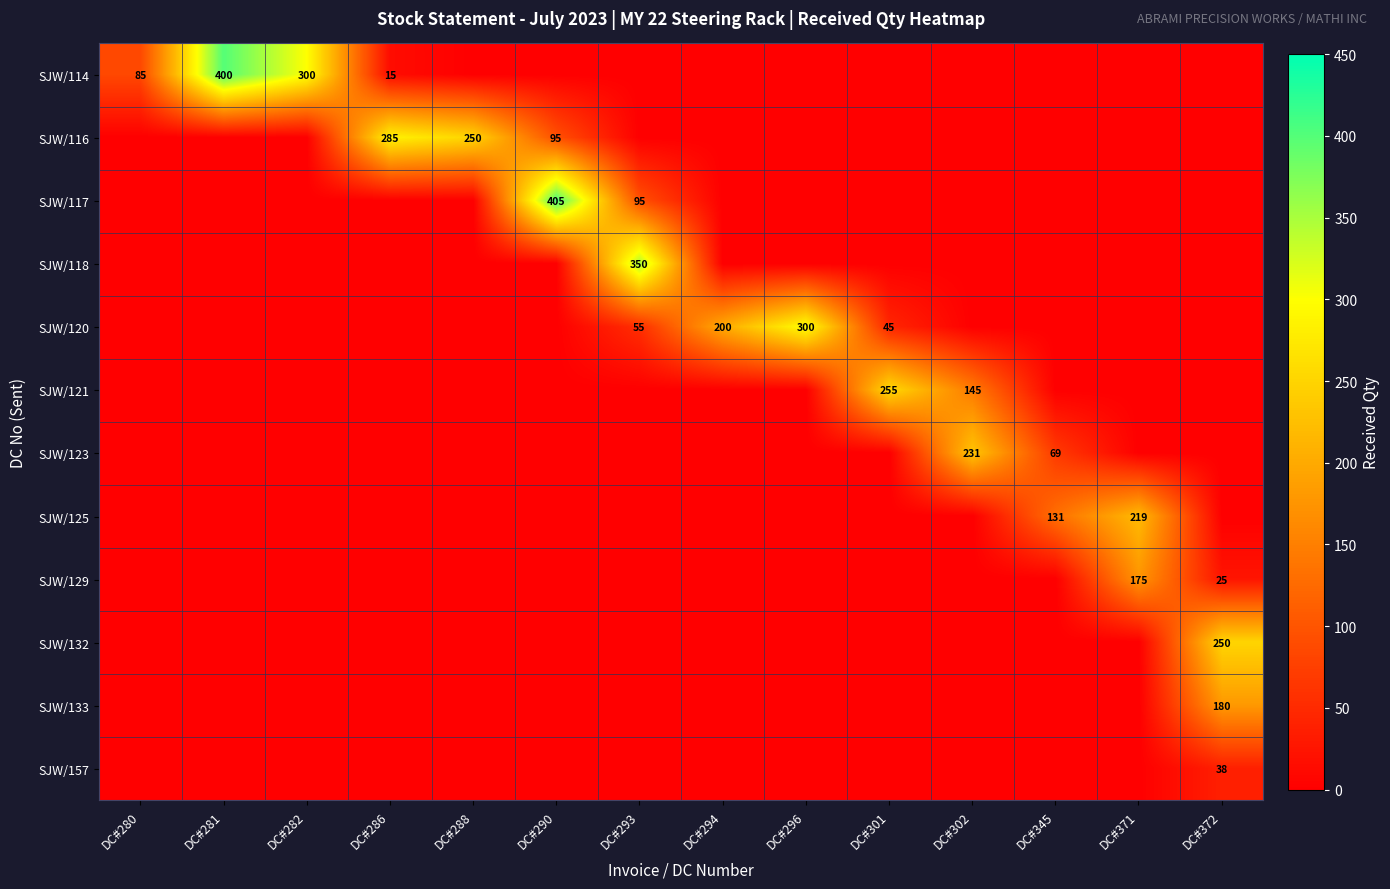

How many data points does each series have?

14